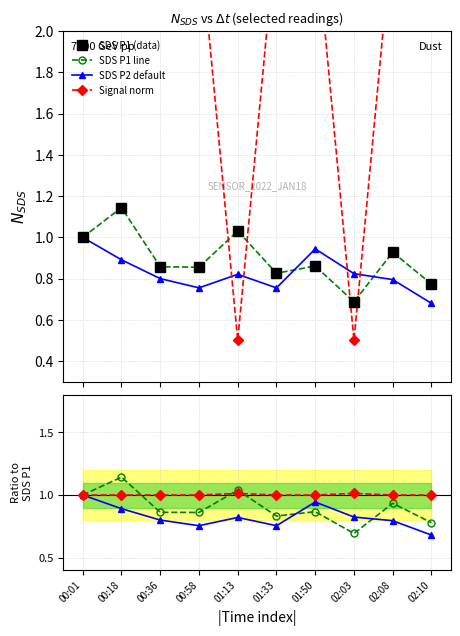

Which series changed the most between 00:58 and 01:50?

SDS P2 default